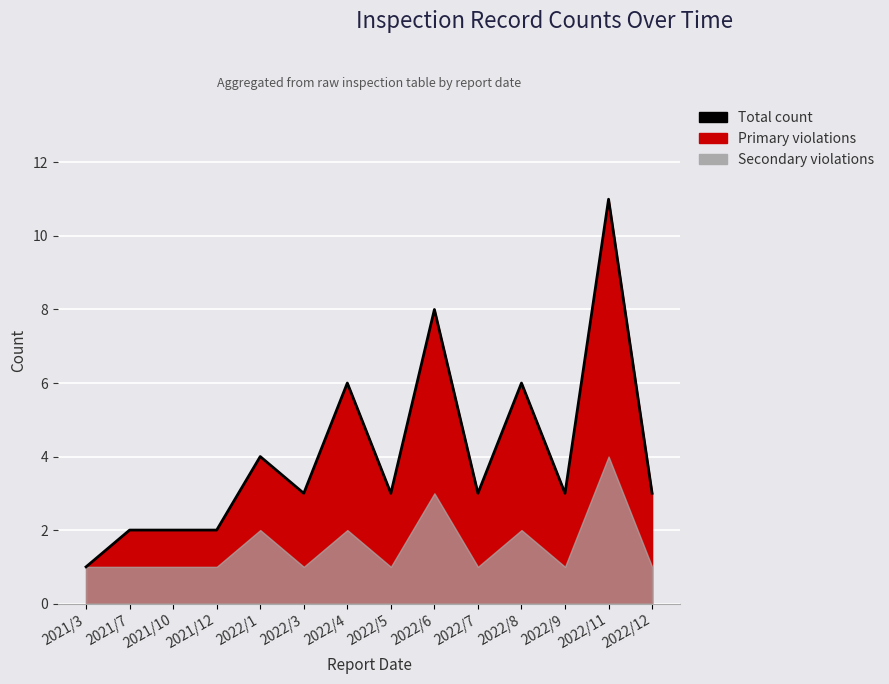

At which category does the data reach its first local peak?

2022/1